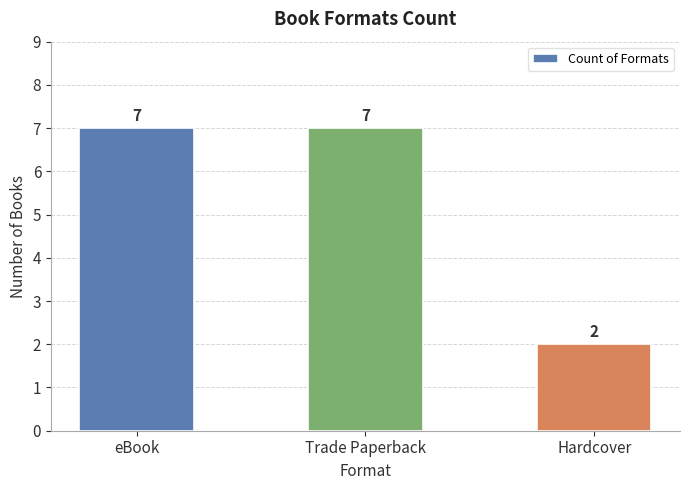

Approximately how many times larger is the value at eBook compared to Trade Paperback?

1.0